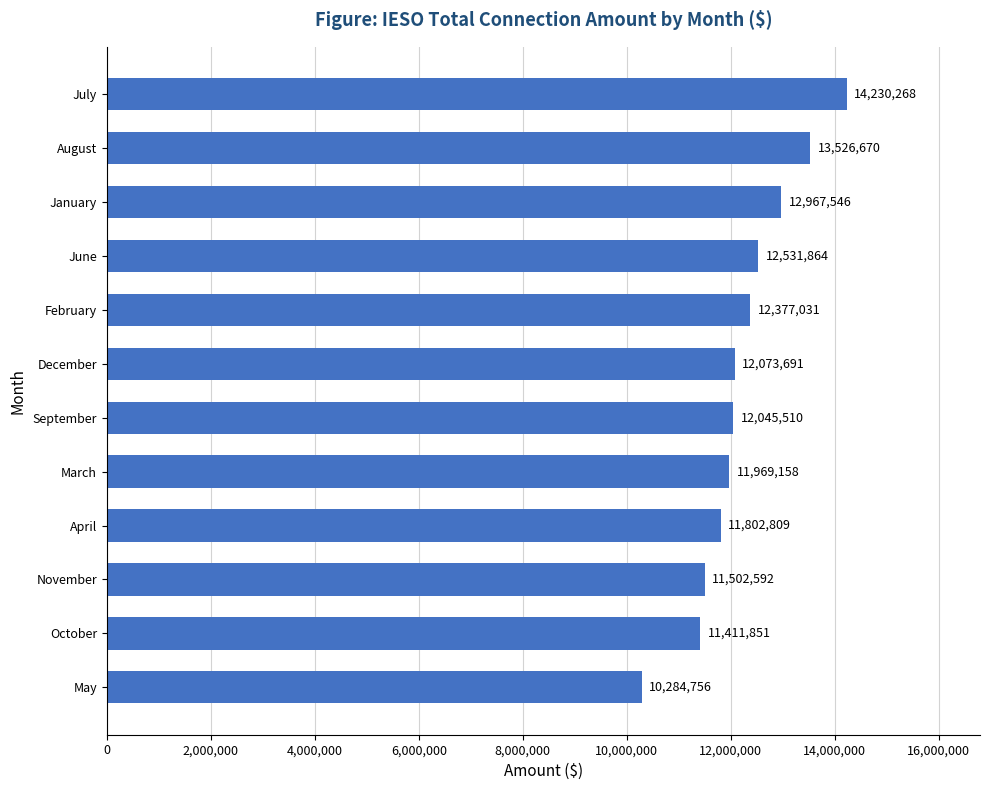

What is the smallest value displayed?

10284756.0